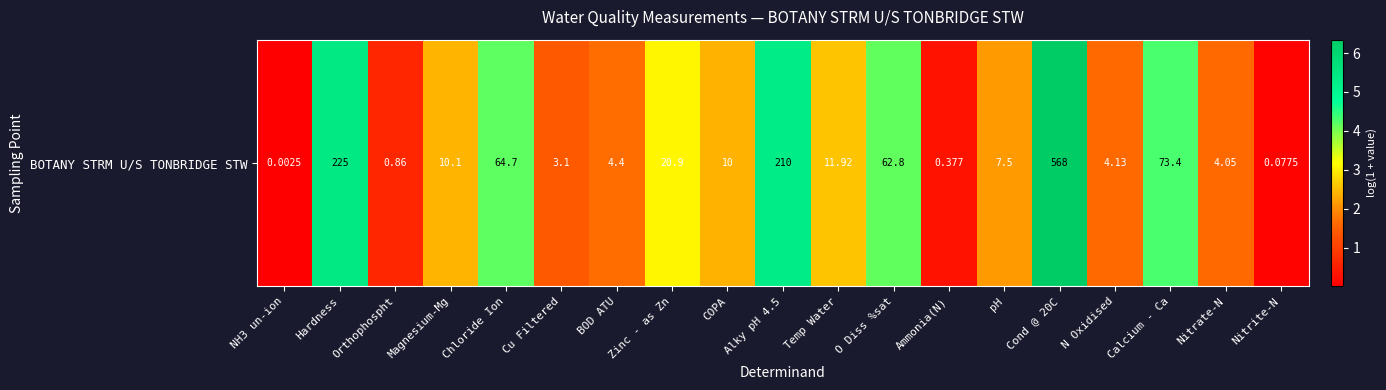

The value at Alky pH 4.5 is 5.4. True or false?

True